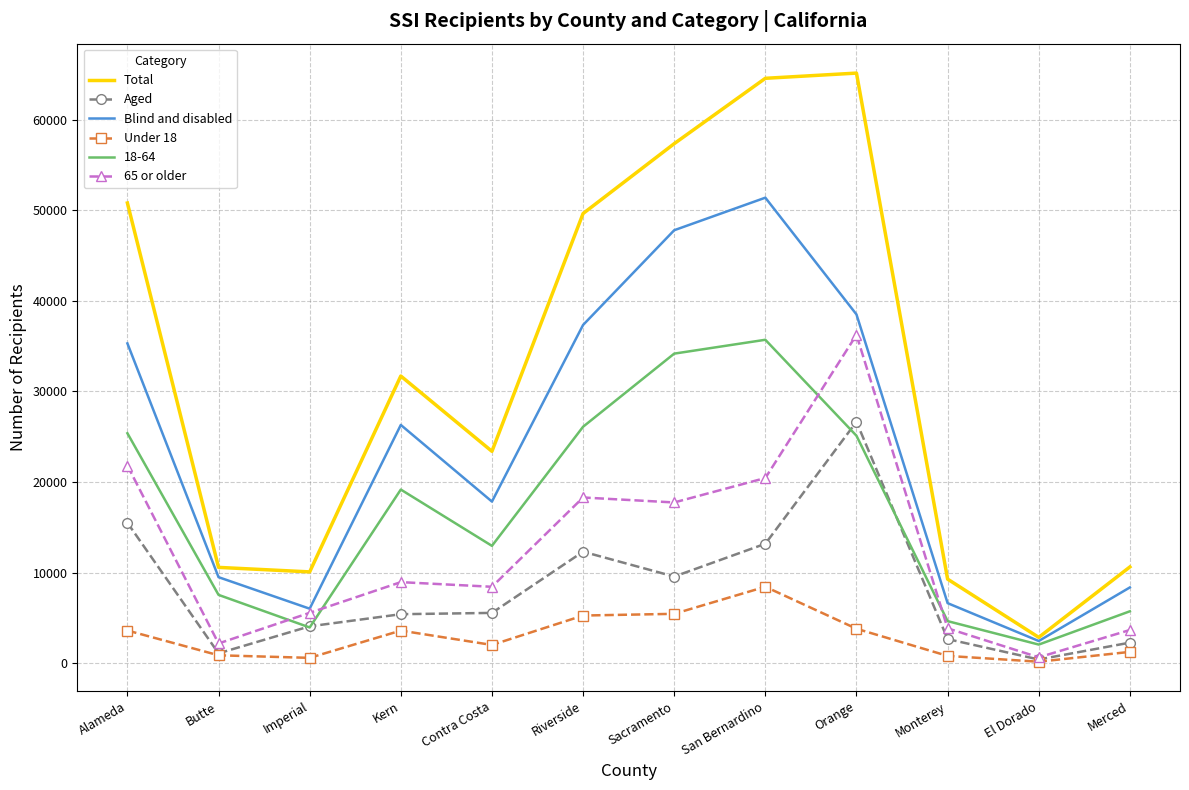

What is the difference between the highest and lowest values at Sacramento?

51901